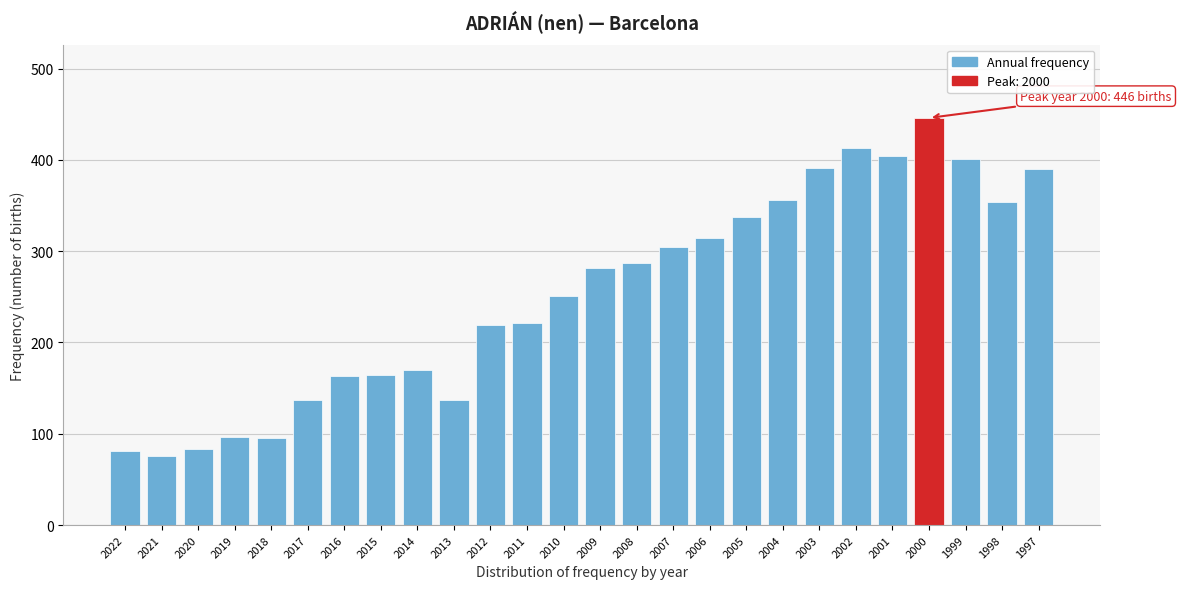

What is the value of the 19th bar from the left?

356